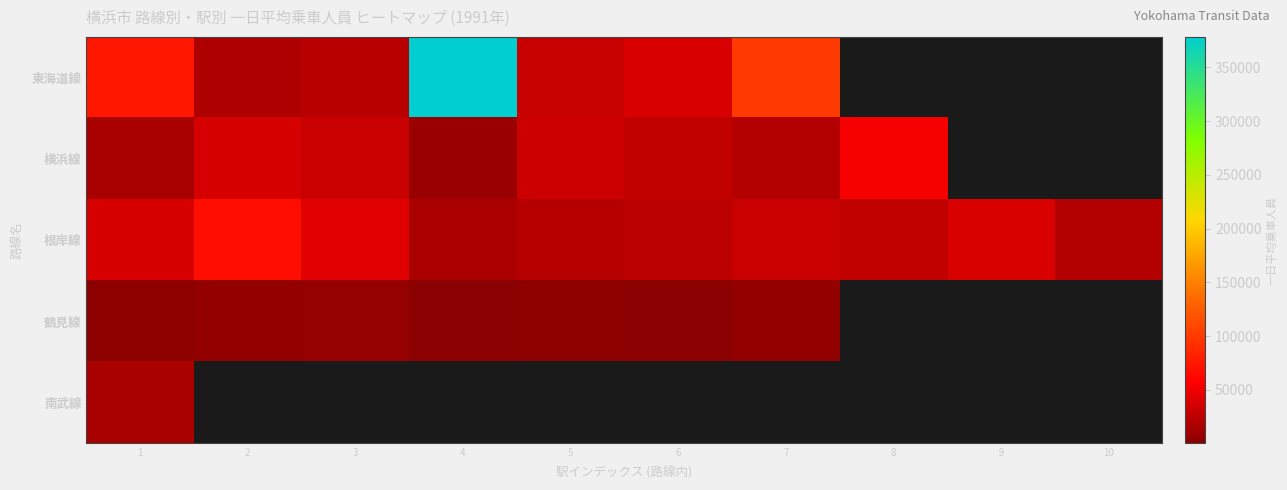

How many positive values does the 横浜線 series have?

8